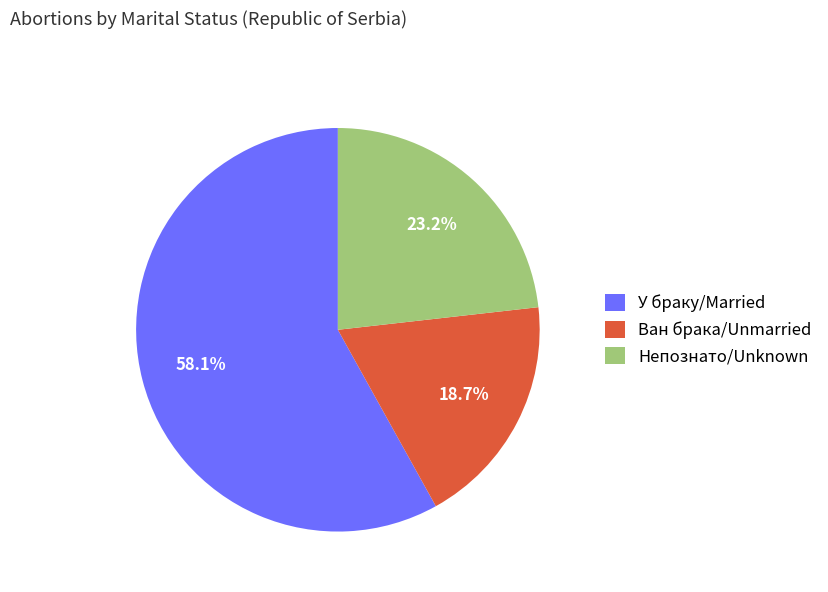

What is the largest slice in the pie chart?

У браку/Married